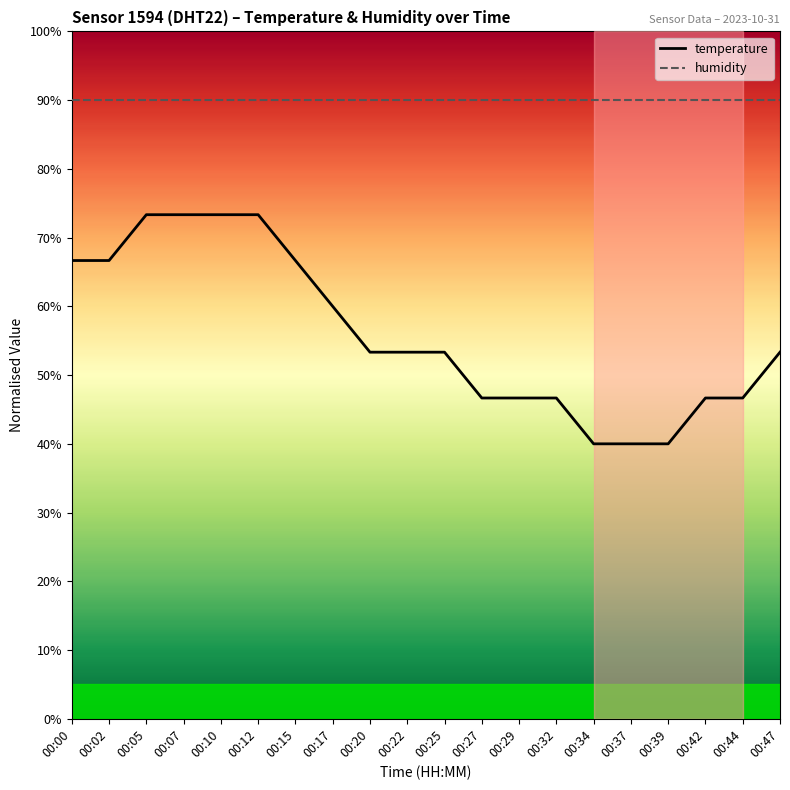

What is the difference between the second highest and second lowest values in the temperature series?

33.3